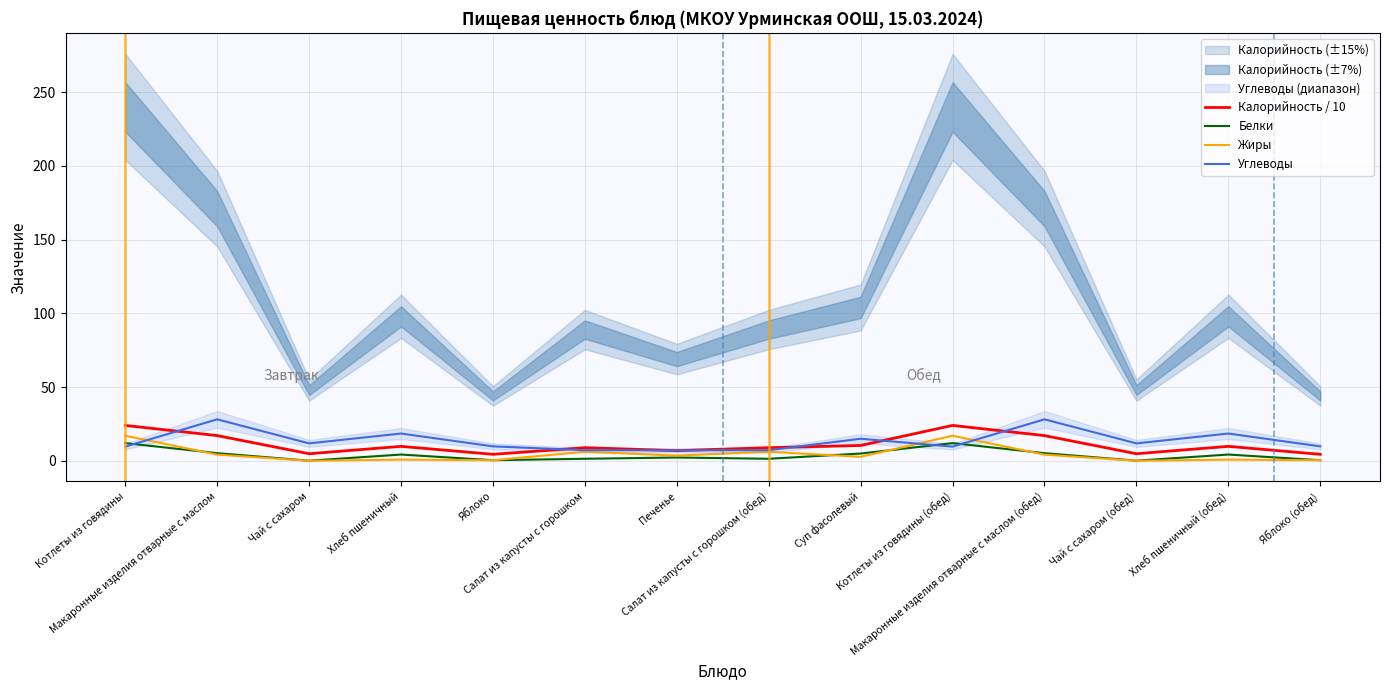

What position from the right is Яблоко (обед)?

1